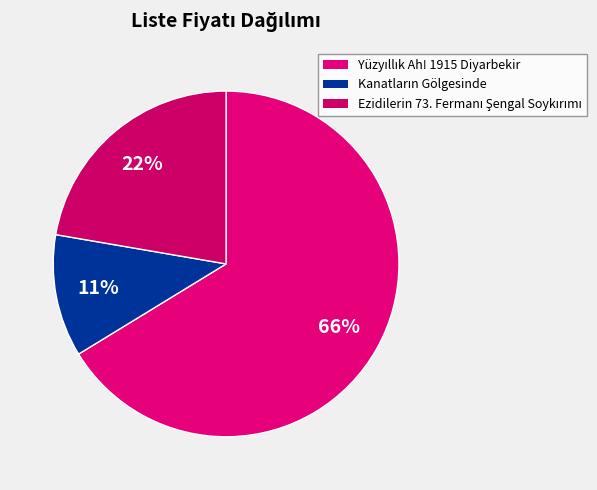

What is the majority slice?

Yüzyıllık Ah! 1915 Diyarbekir